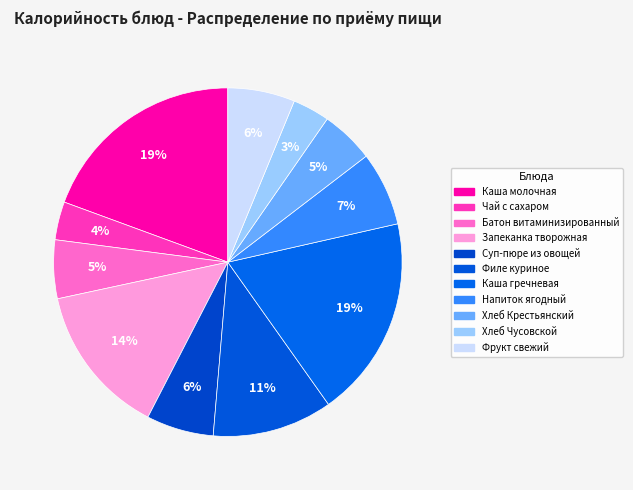

How many slices are in this pie chart?

11